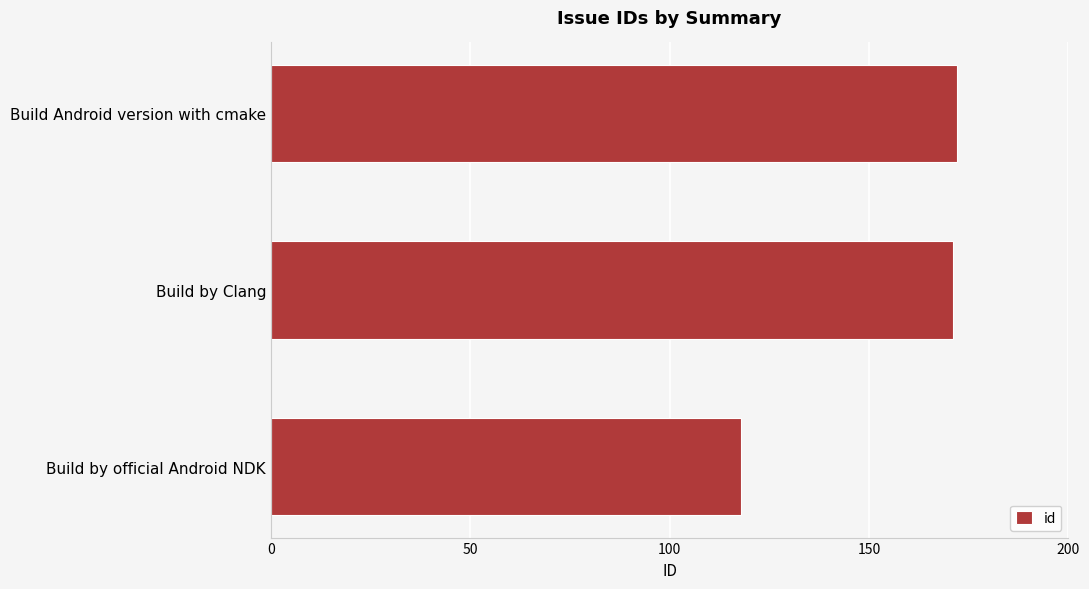

Is it true that the value at Build by official Android NDK is 118?

True